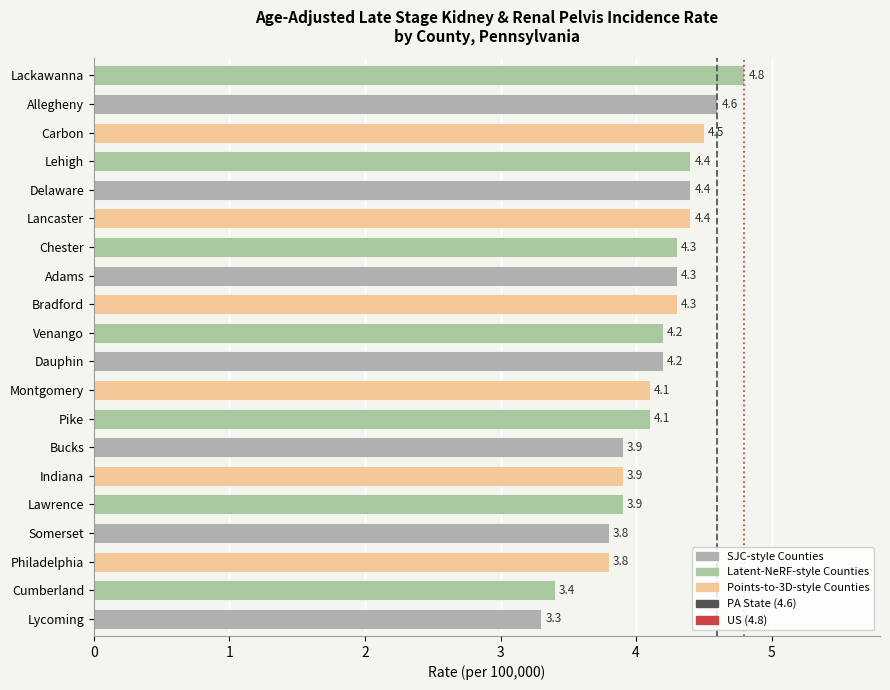

What value does the data have at Lancaster?

4.4